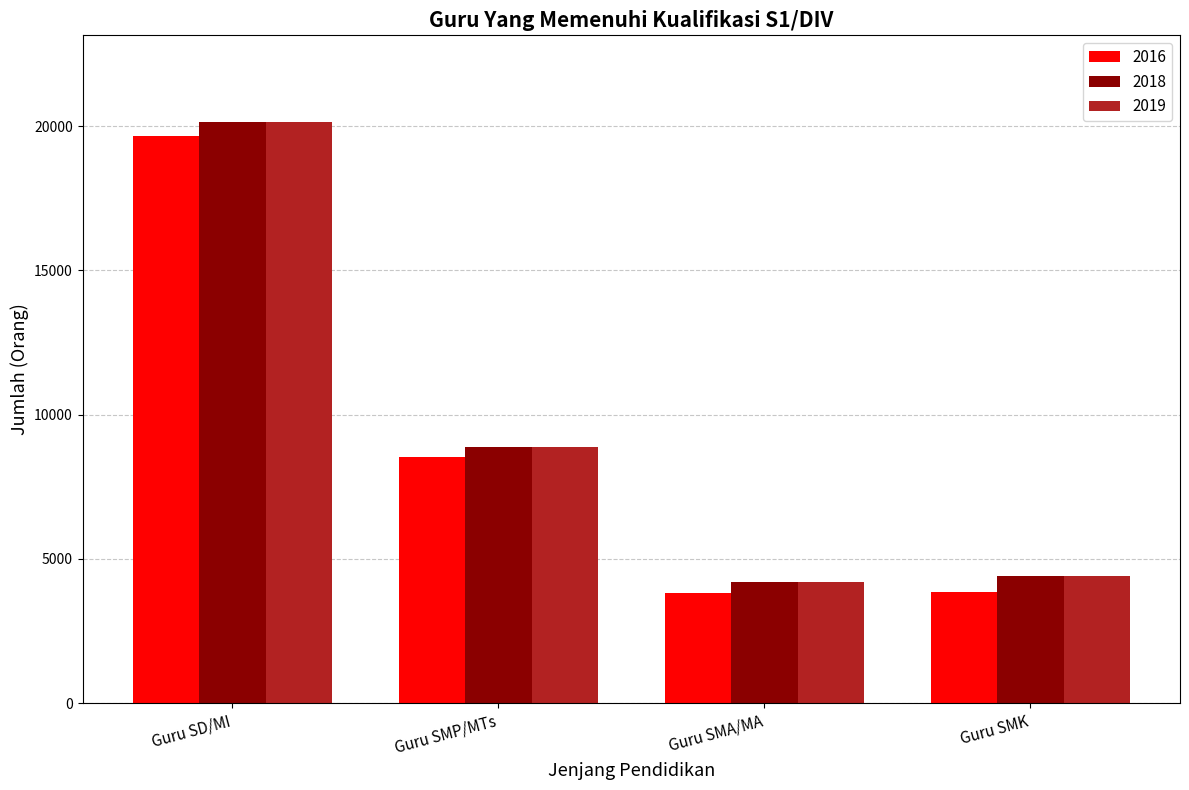

What is the difference between the 2016 values at Guru SD/MI and Guru SMK?

15806